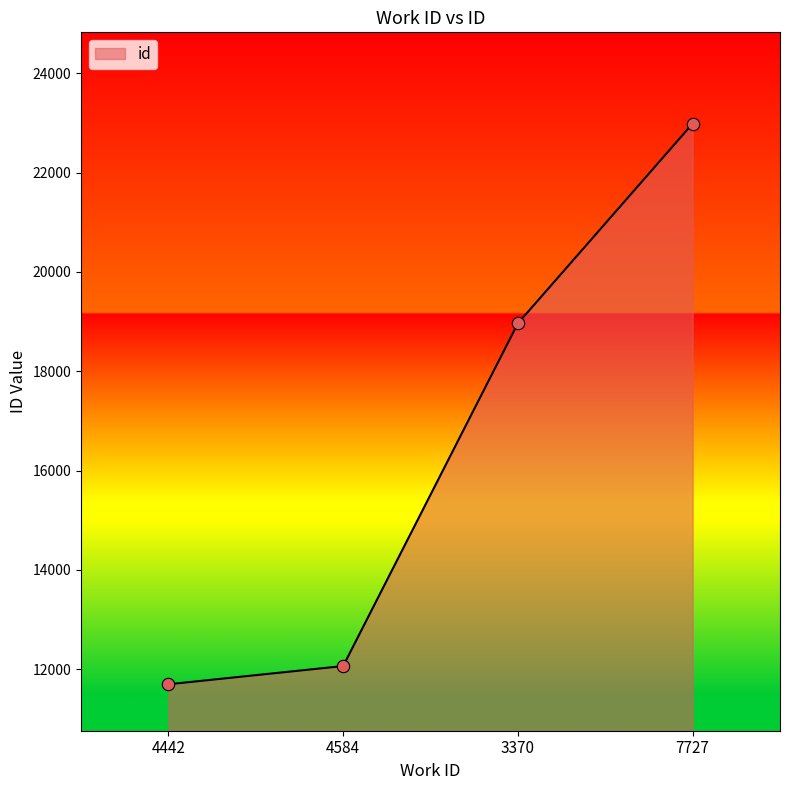

What is the ratio of the value at 7727 to the value at 3370?

1.2